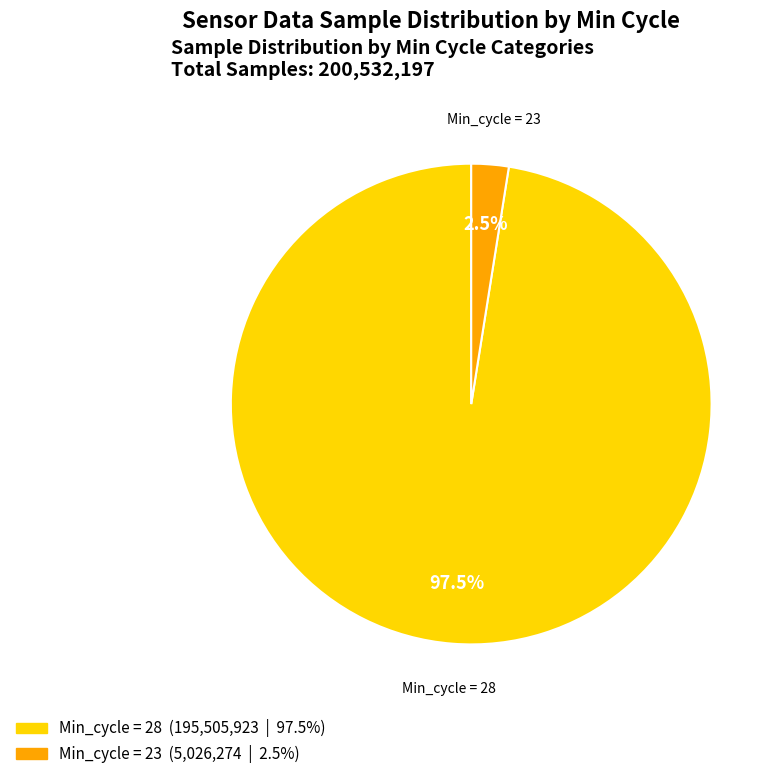

Is there a majority slice in this chart?

Yes